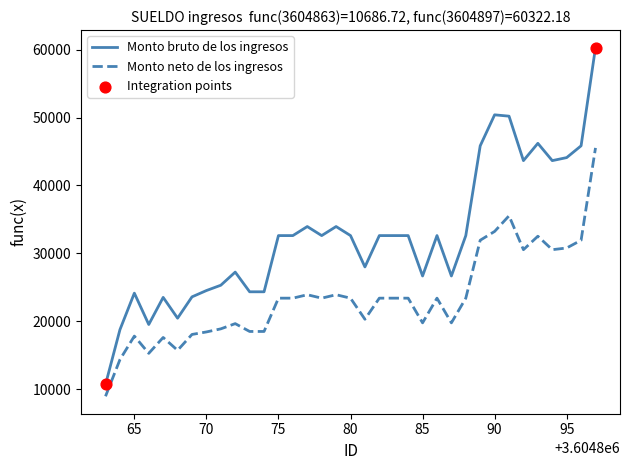

Which series has the widest spread of values?

Monto bruto de los ingresos